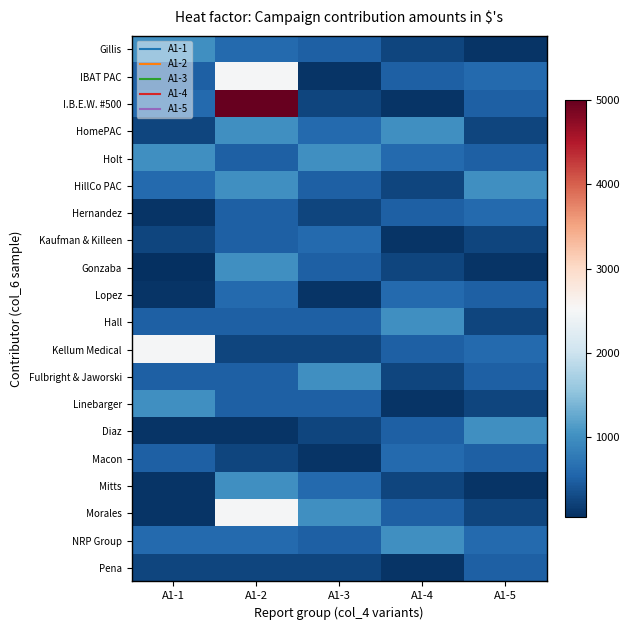

Rank the series at A1-1 from highest to lowest value.

Kellum Medical, Gillis, Holt, Linebarger, I.B.E.W. #500, HillCo PAC, NRP Group, IBAT PAC, Hall, Fulbright & Jaworski, Macon, HomePAC, Kaufman & Killeen, Pena, Hernandez, Lopez, Diaz, Mitts, Morales, Gonzaba